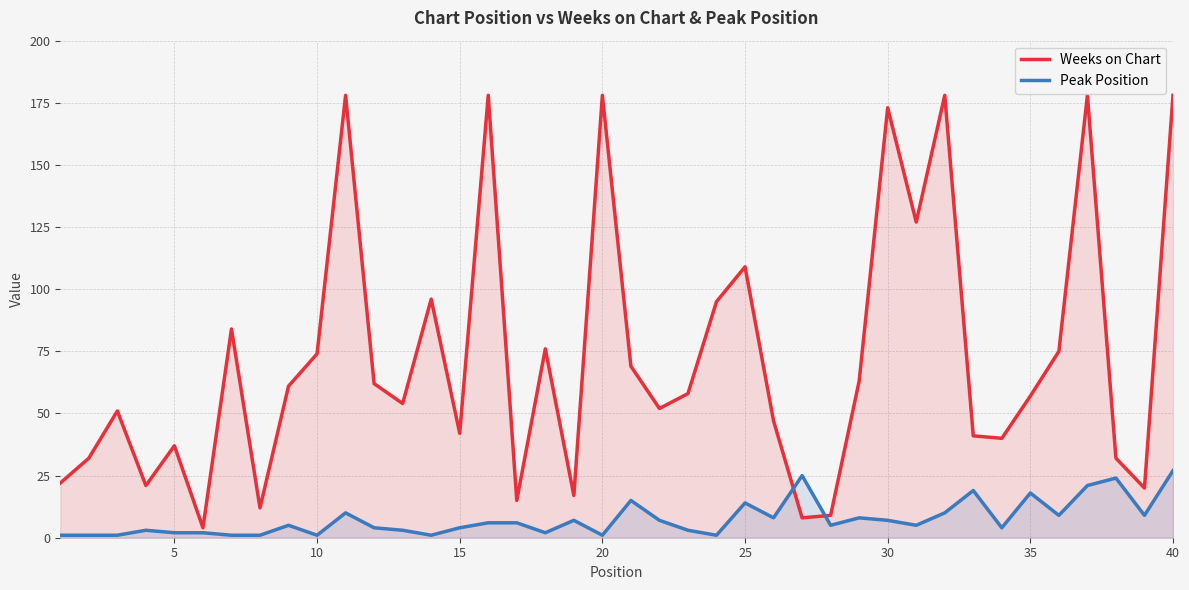

The Peak Position series shows 0 at 30. True or false?

False